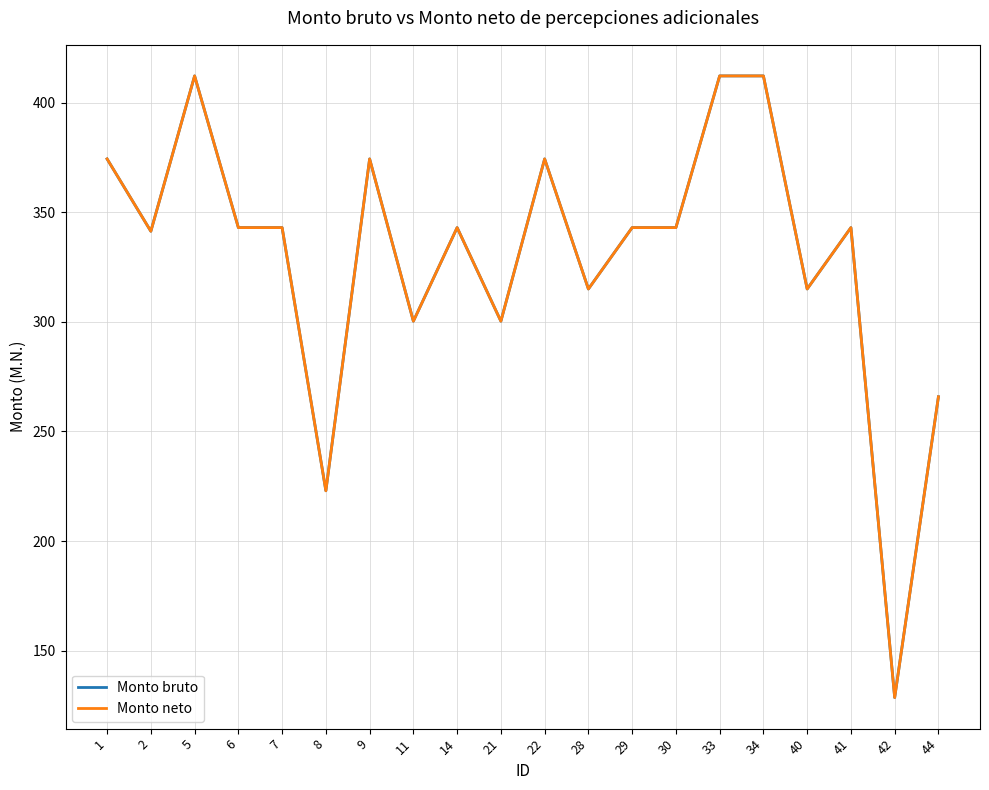

At 34, list the series in order from largest to smallest.

Monto bruto, Monto neto